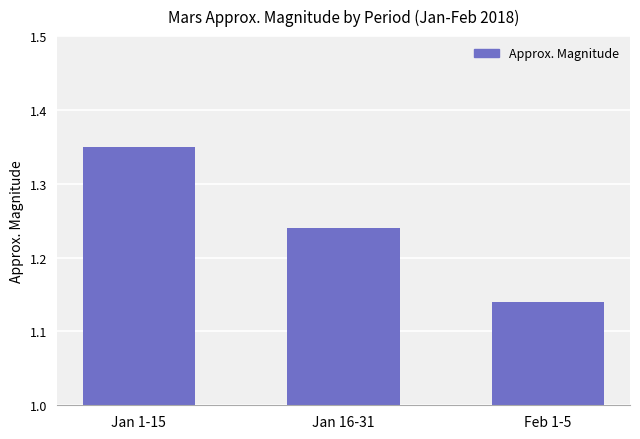

What is the change in value from Jan 1-15 to Feb 1-5?

-0.2